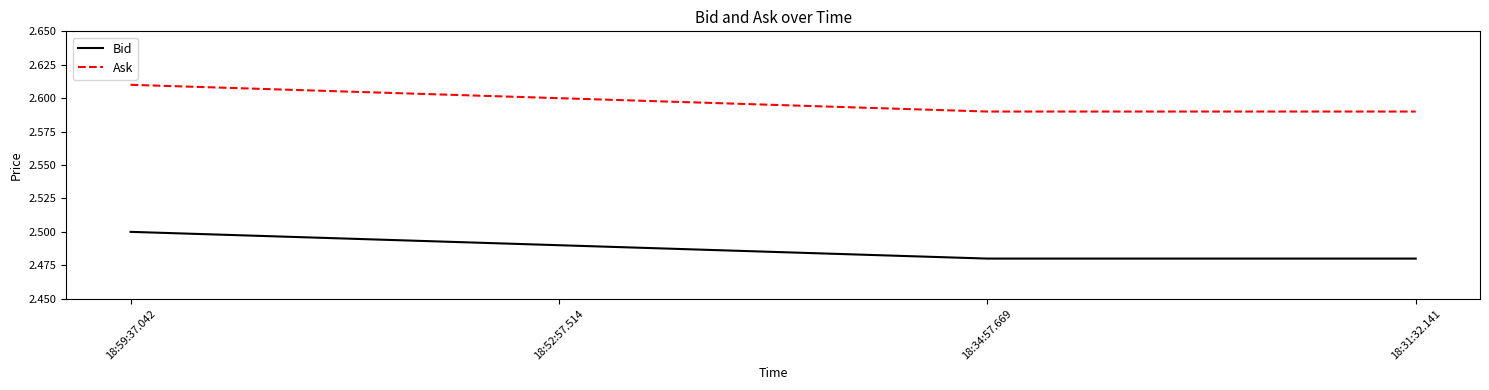

At 18:31:32.141, list the series in order from smallest to largest.

Bid, Ask